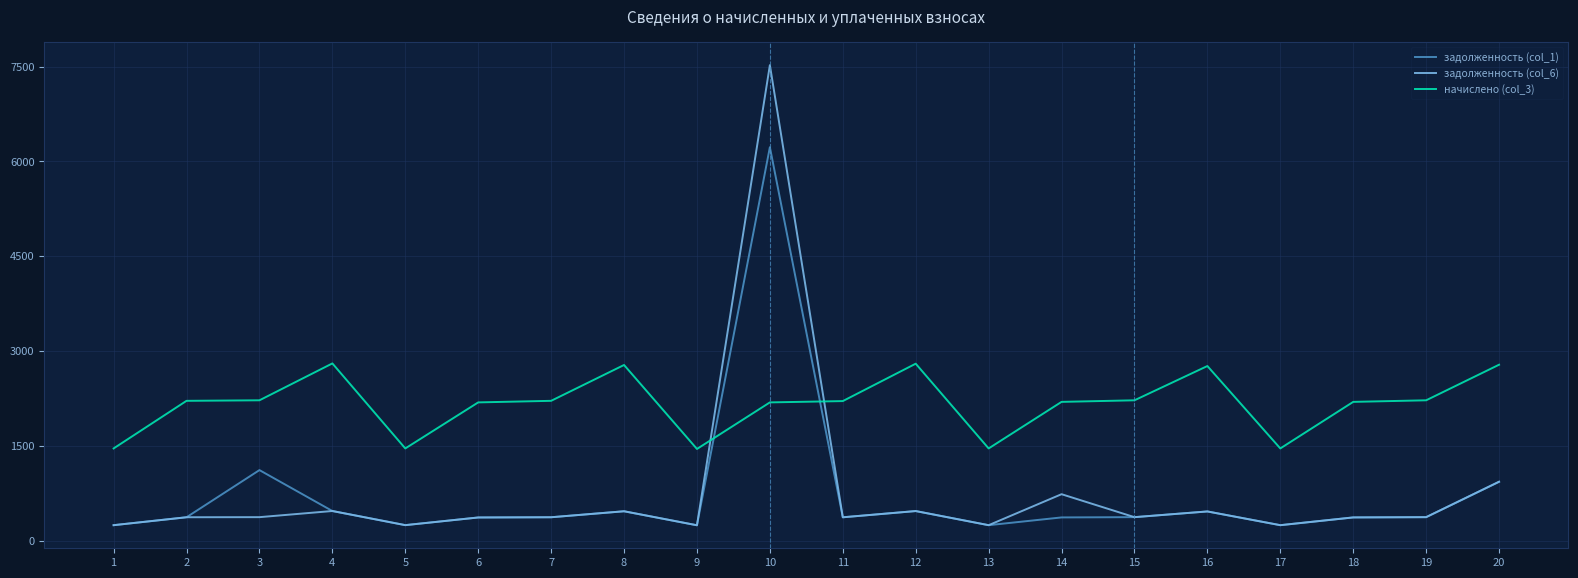

The value of начислено (col_3) at 17 is 1457.3. True or false?

True